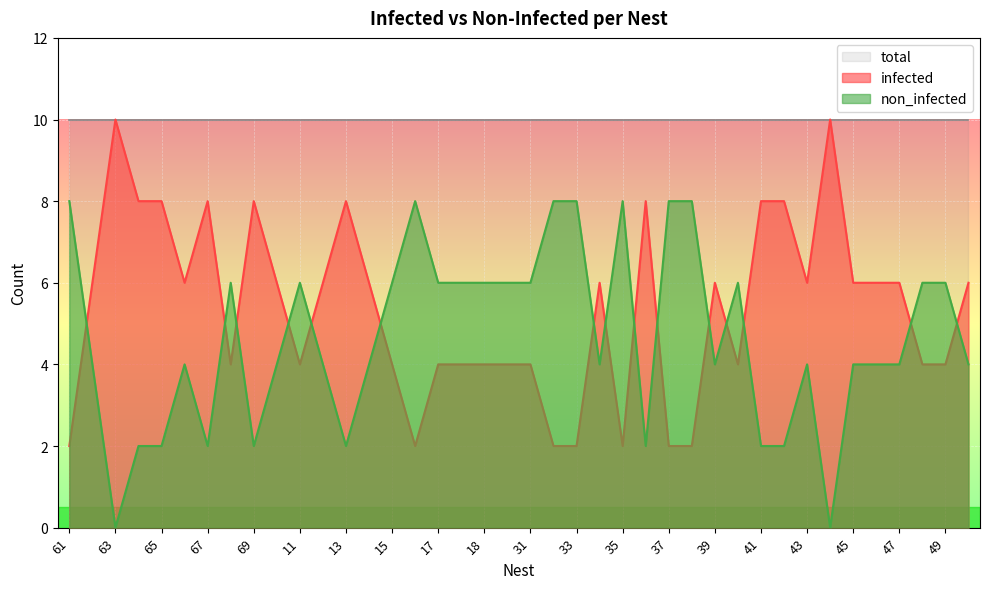

What is the value of the infected point at the 31st from the left?

8